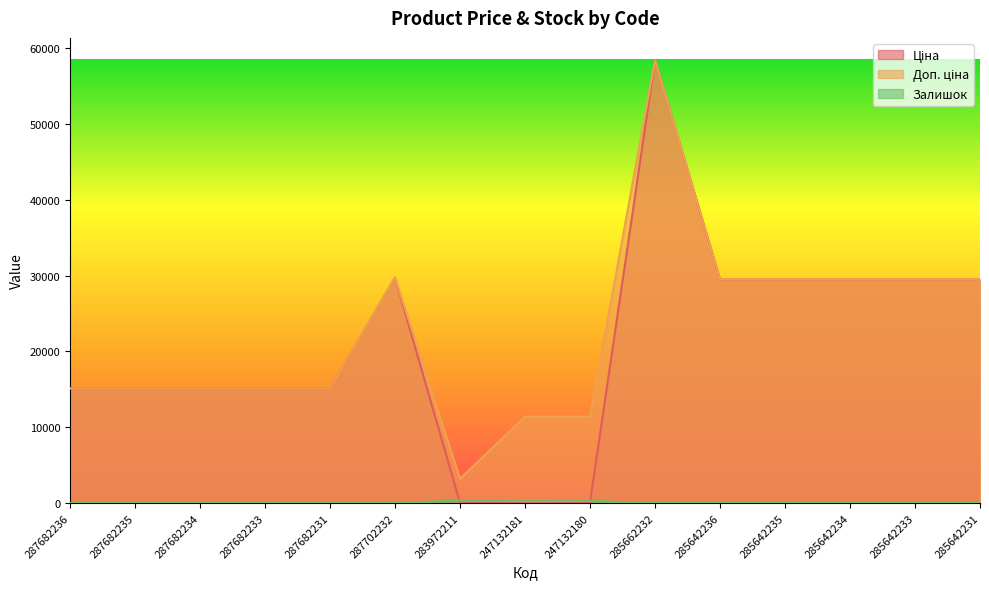

The value of Доп. ціна at 247132180 is 11410.0. True or false?

True